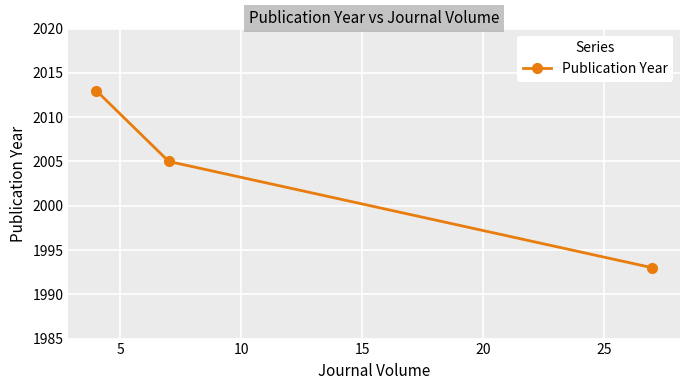

What is the sum of all values?

6011